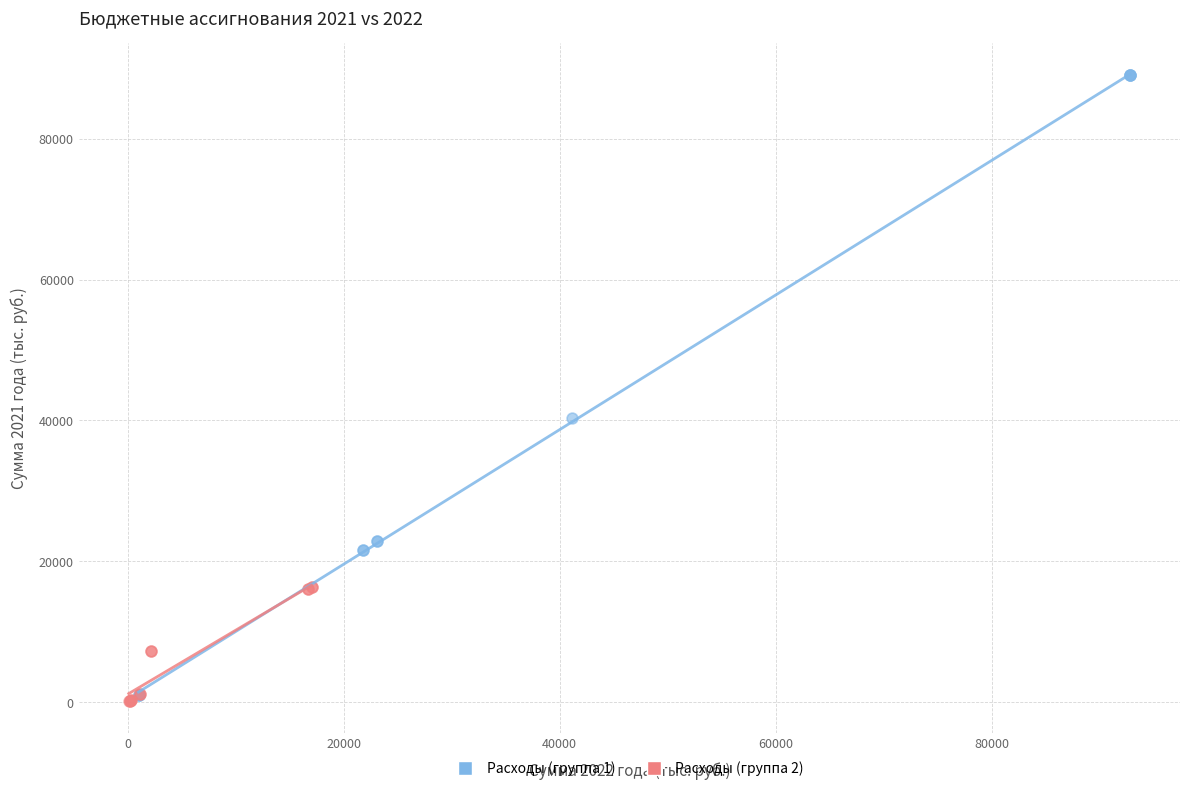

Which series has the largest Y range (max minus min)?

Расходы (группа 1)